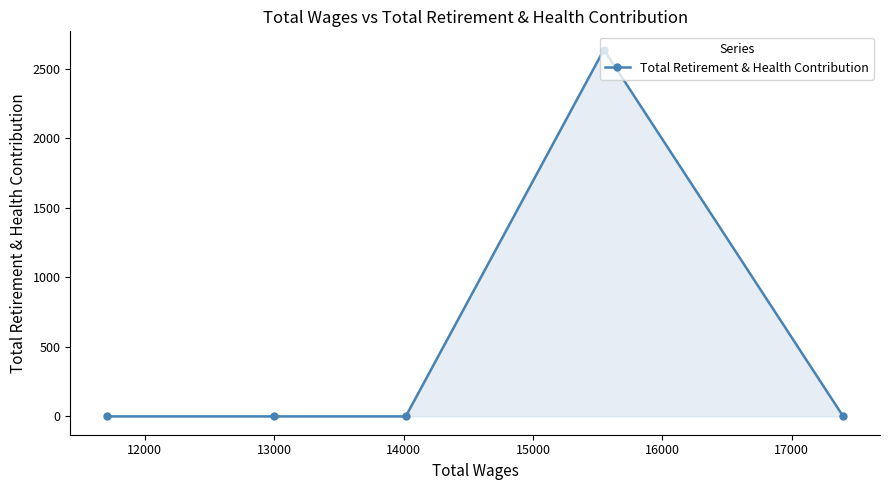

What is the greatest value displayed?

2639